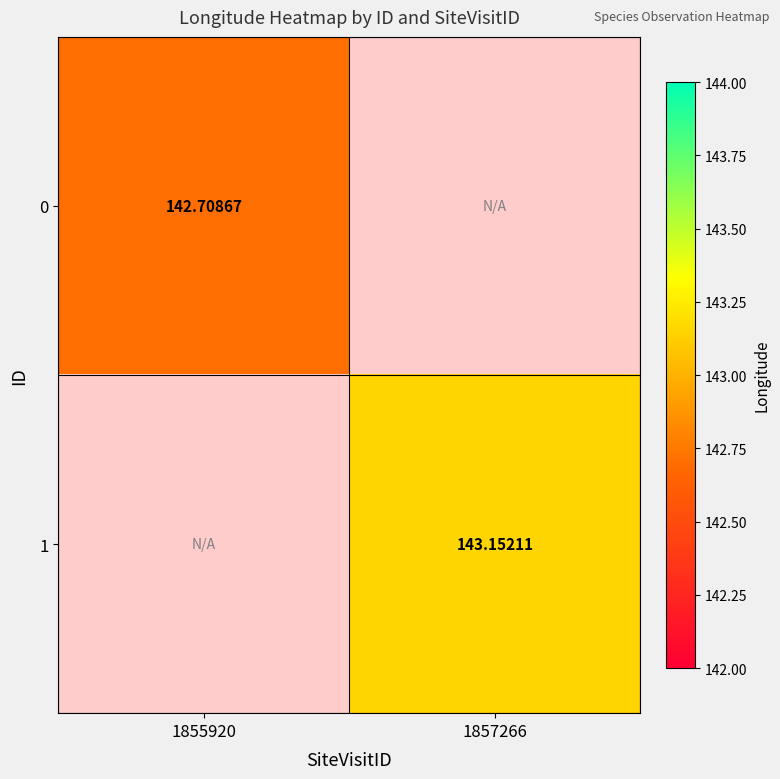

Is the value of 1 at 1855920 greater than the value of 0 at 1855920?

No